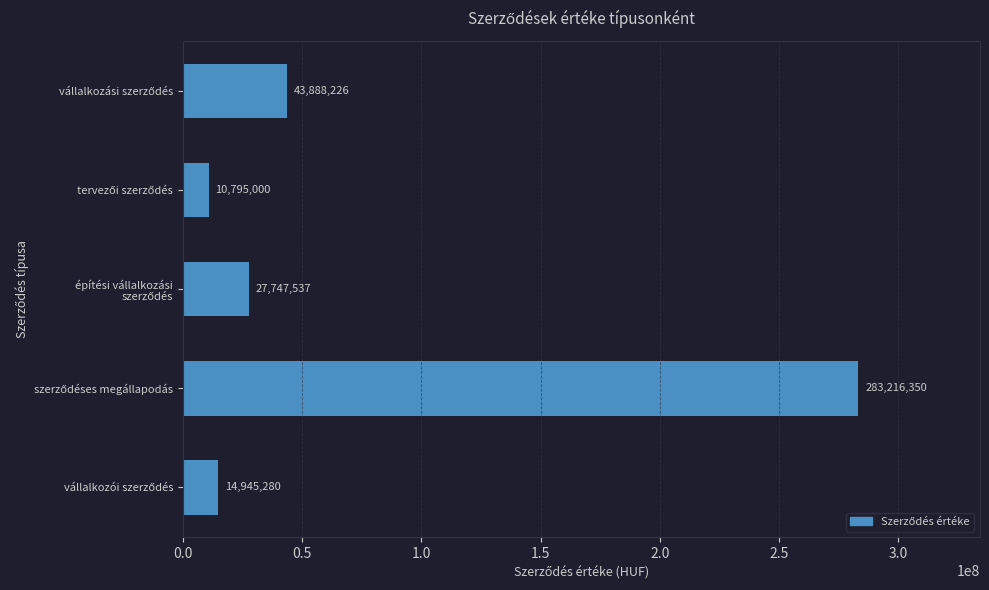

Reading bottom to top, transcribe all the data shown in this chart.

14945280	283216350	27747537	10795000	43888226